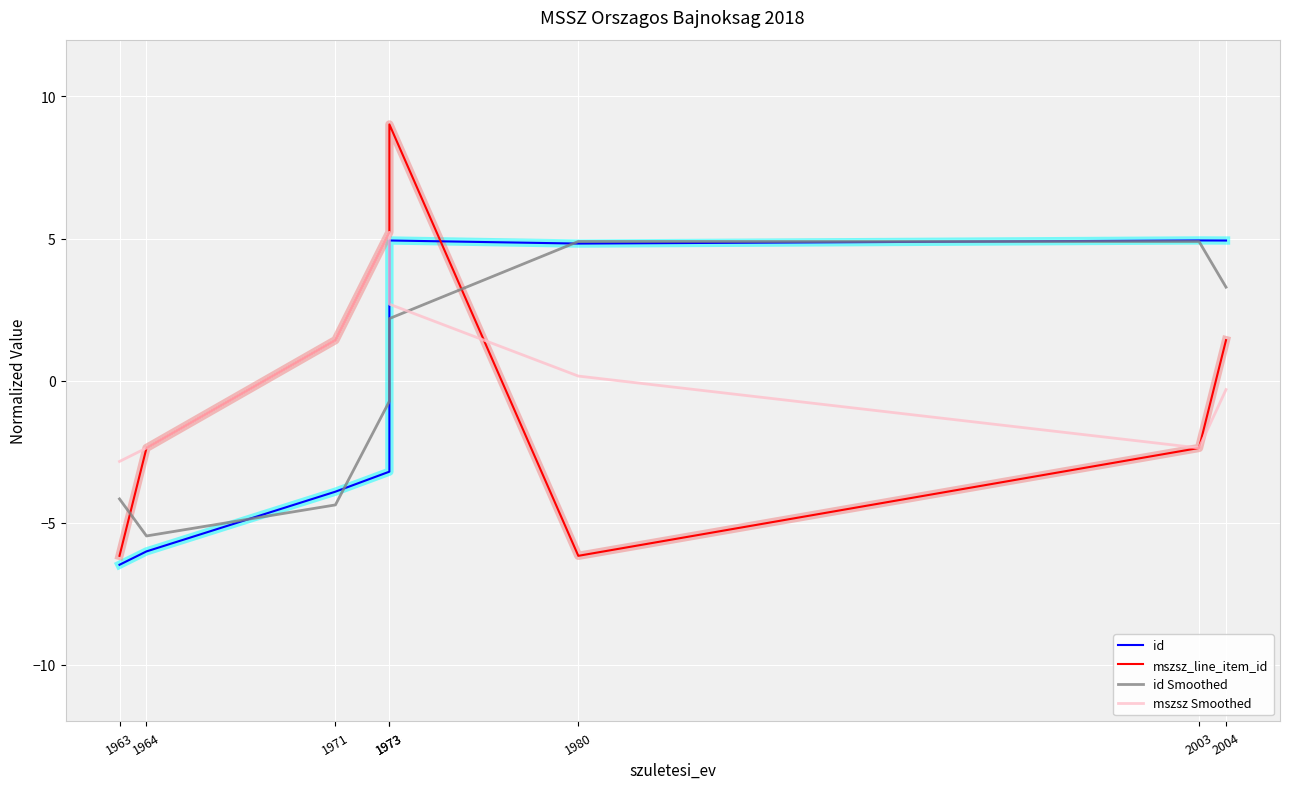

What is the total value across all series at 1980?

3.7